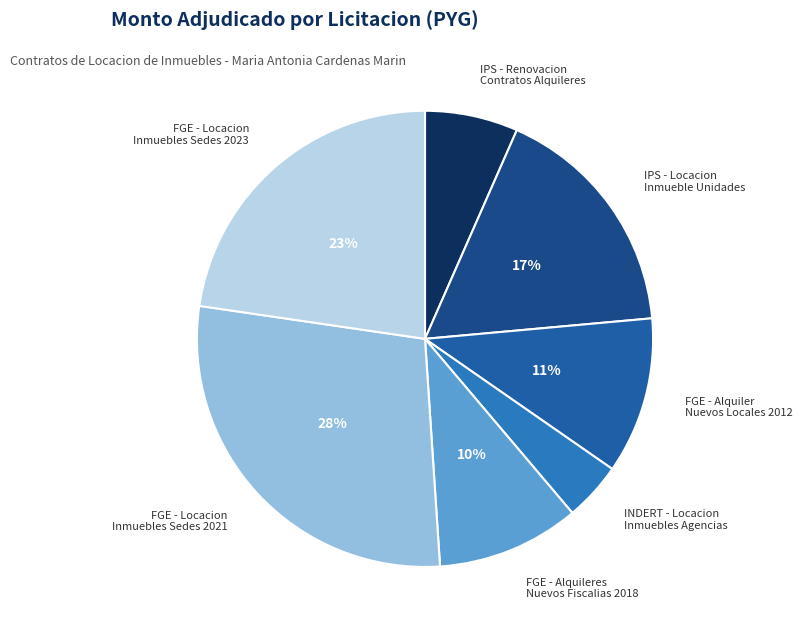

Which has a higher value, FGE - Alquileres Nuevos Fiscalias 2018 or FGE - Locacion Inmuebles Sedes 2023?

FGE - Locacion Inmuebles Sedes 2023